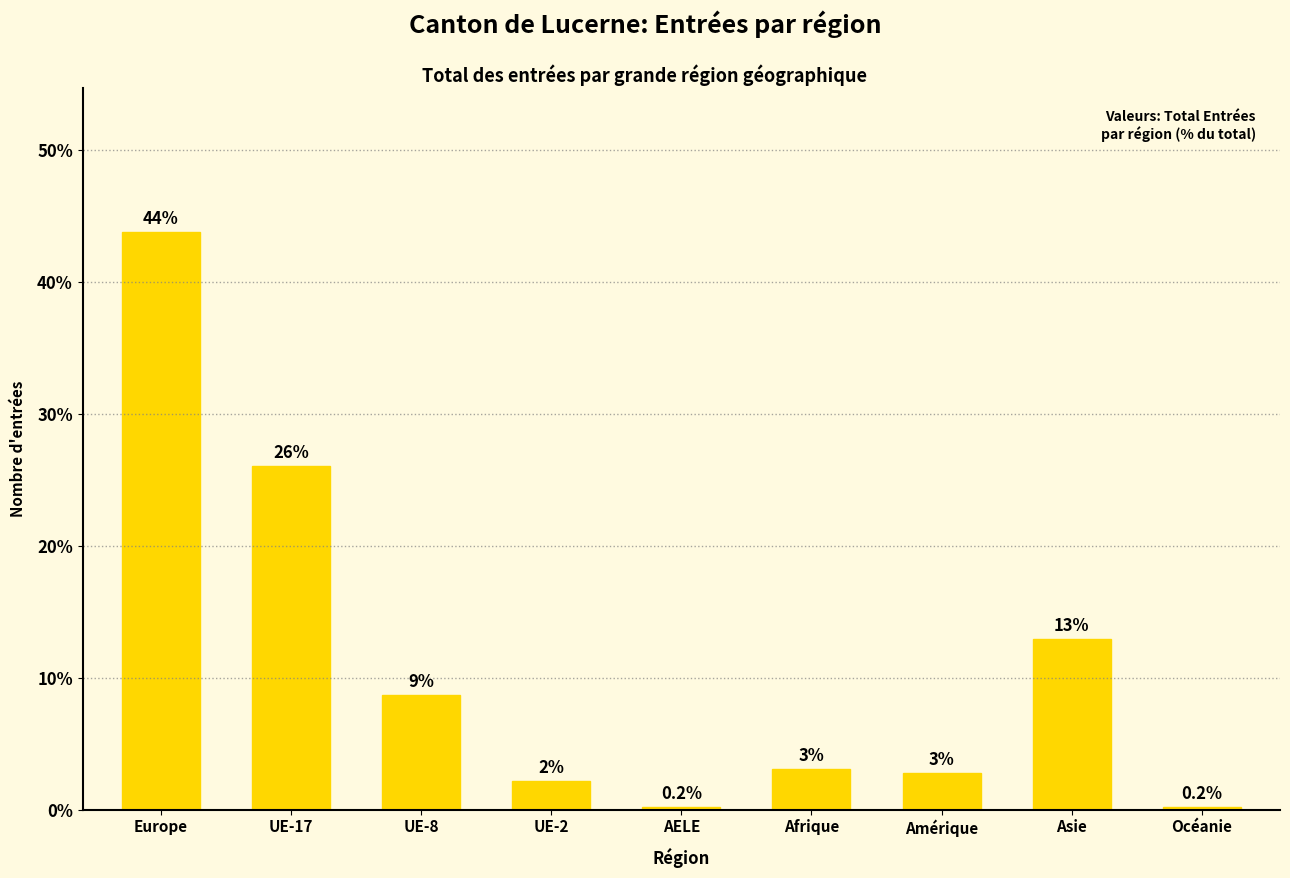

Which category has the highest value across all series?

Europe